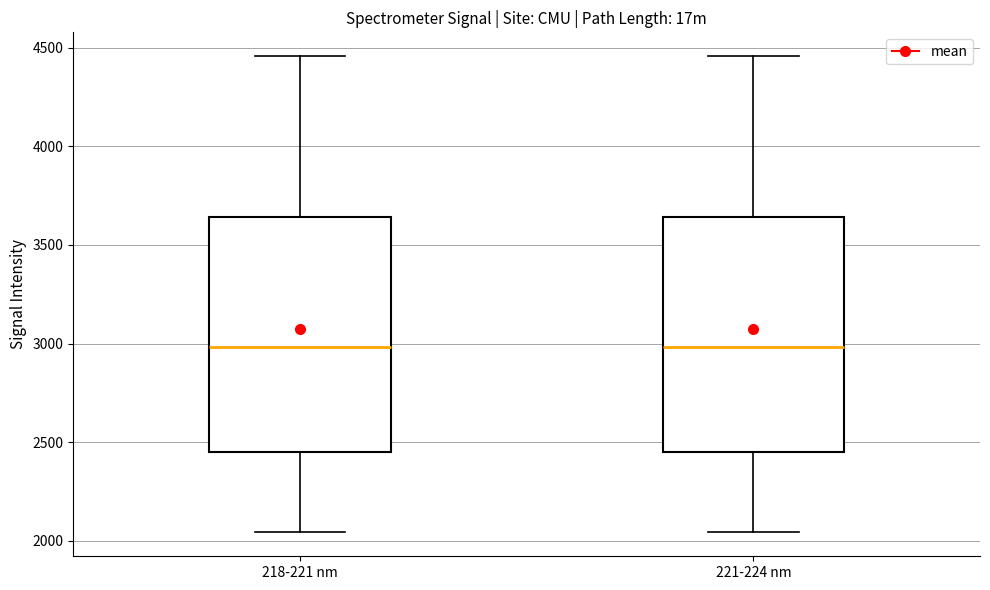

Reading left to right, read every box against the y-axis: the position of its median line, the range the box covers, and the ends of its whiskers. The values are not printed on the chart, so give them approximately, as read against the axis.

218-221 nm: median 3000, box 2450 to 3650, whiskers 2050 to 4450
221-224 nm: median 3000, box 2450 to 3650, whiskers 2050 to 4450